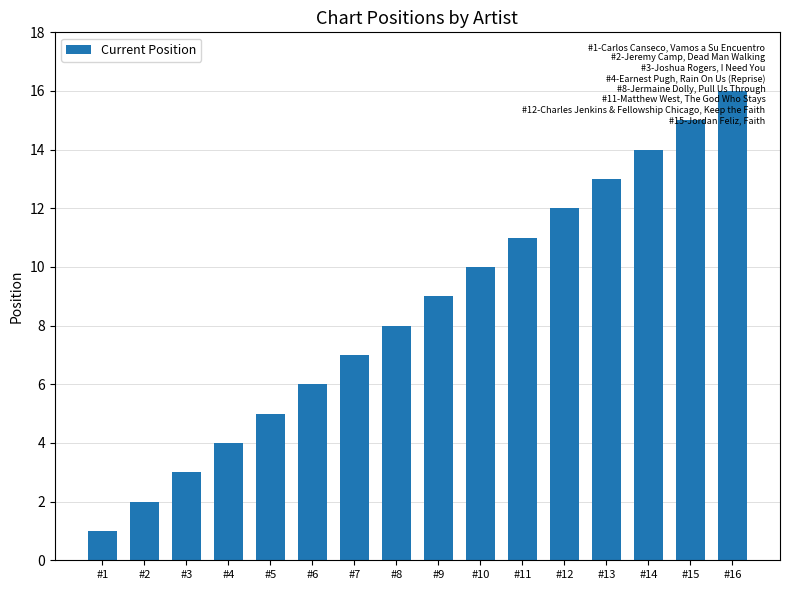

Rank the categories by value from lowest to highest.

#1, #2, #3, #4, #5, #6, #7, #8, #9, #10, #11, #12, #13, #14, #15, #16